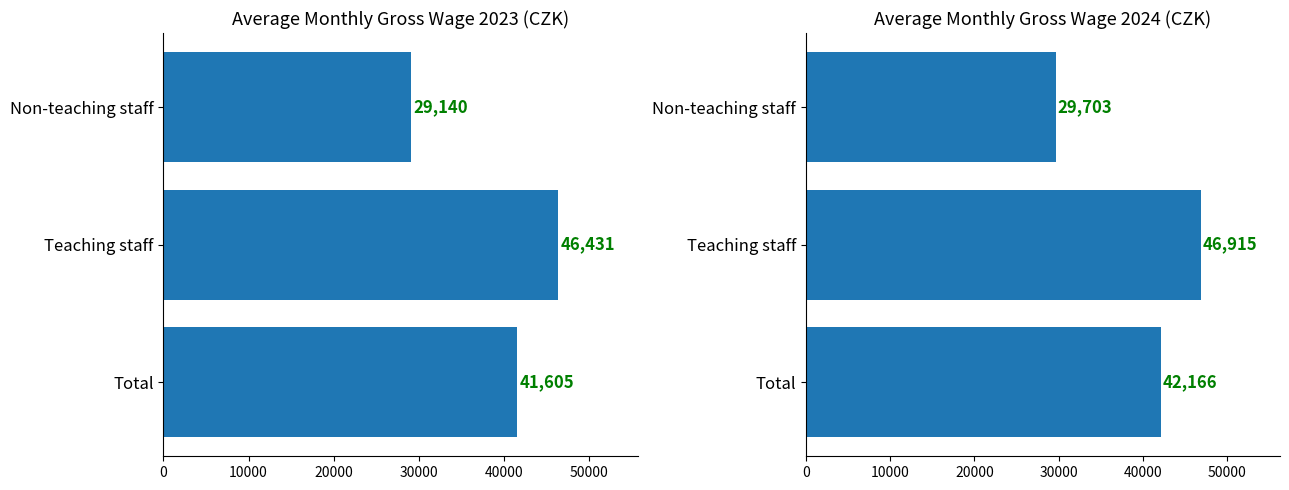

Which series changed the most between Teaching staff and Non-teaching staff?

2023